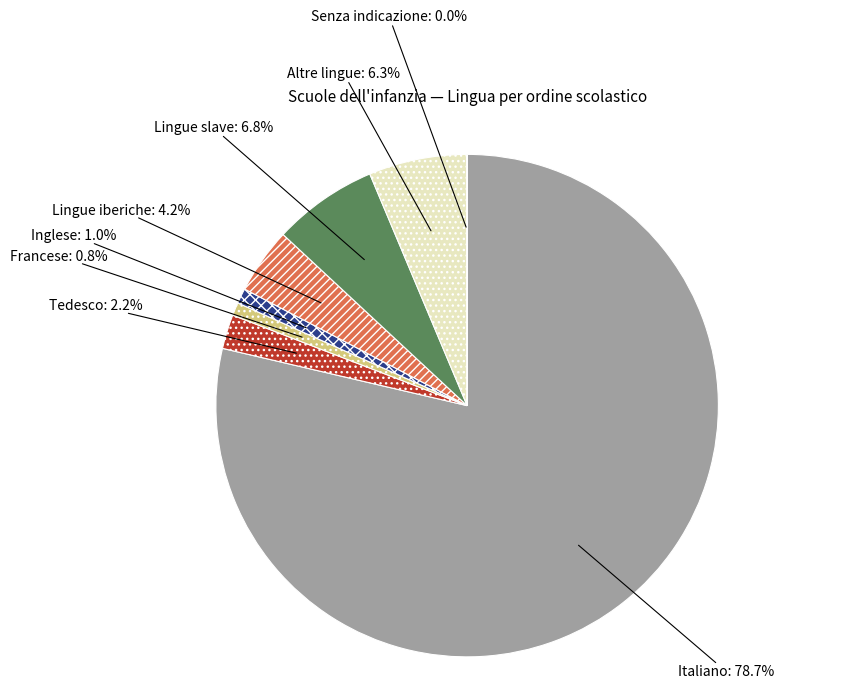

Which category has the biggest portion of the pie?

Italiano